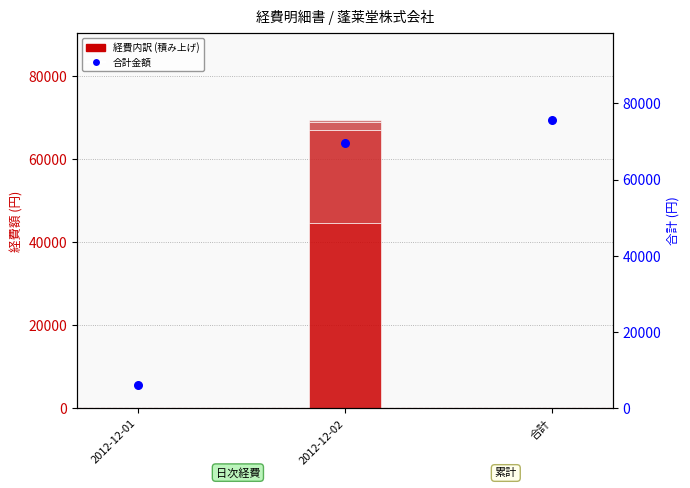

Which series has the widest spread of Y values?

合計金額